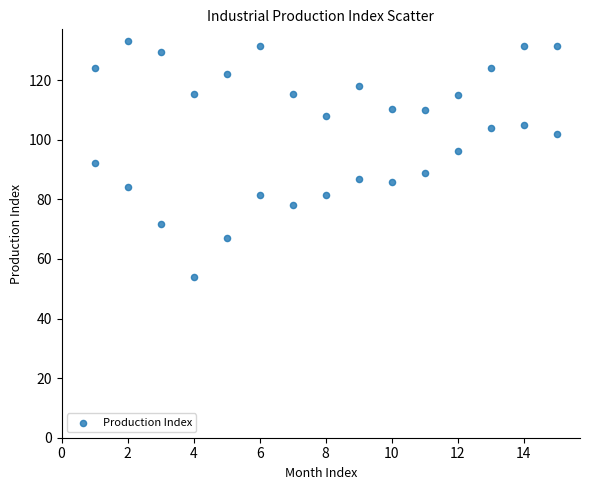

What is the range of X values (max minus min)?

14.0